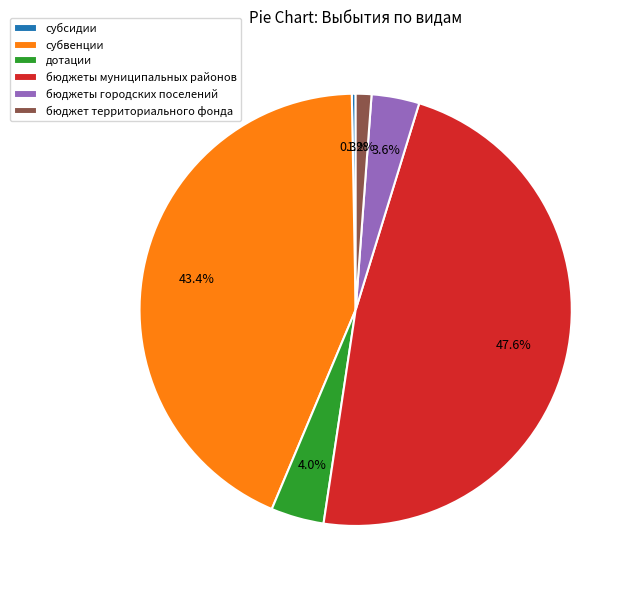

Does бюджеты городских поселений represent more than half of the total?

No